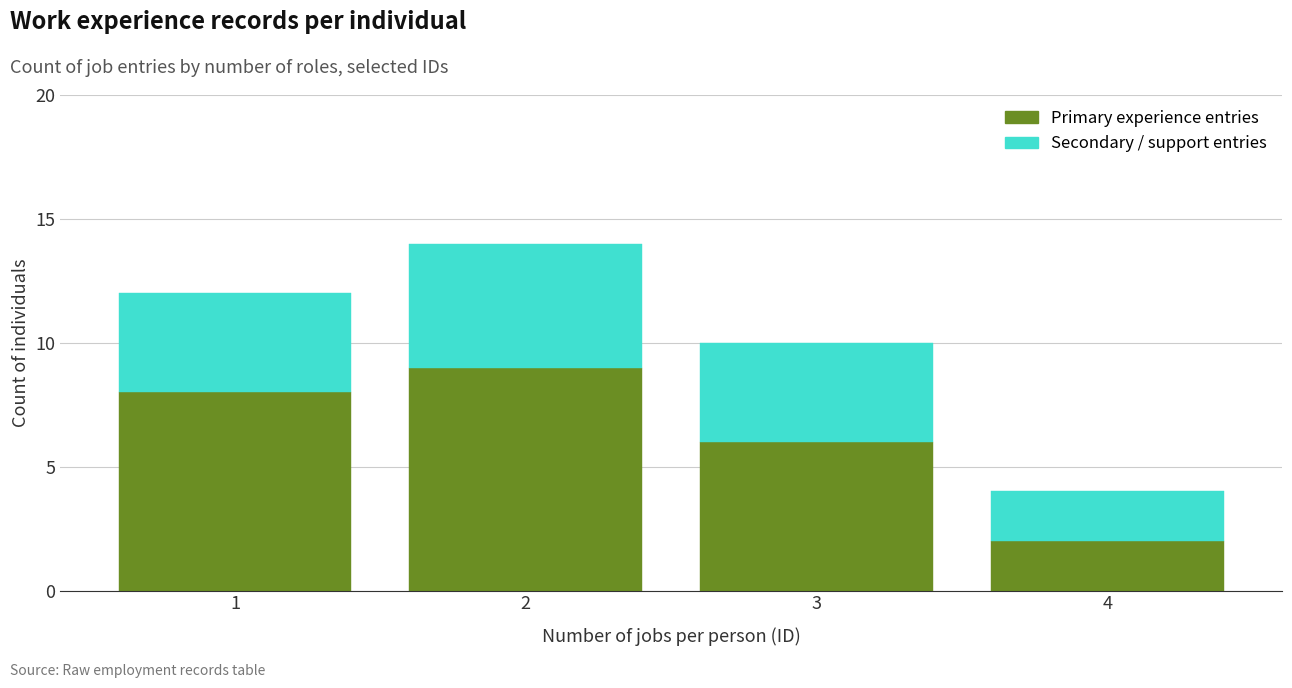

Reading left to right, what are the values for Primary experience entries?

1=8	2=9	3=6	4=2